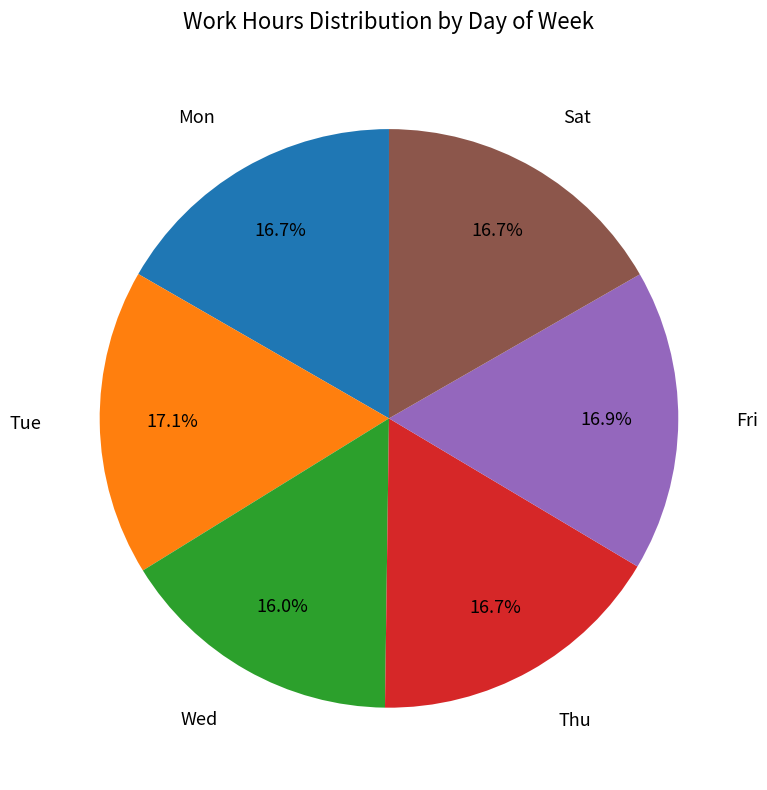

Does any single category account for the majority?

No